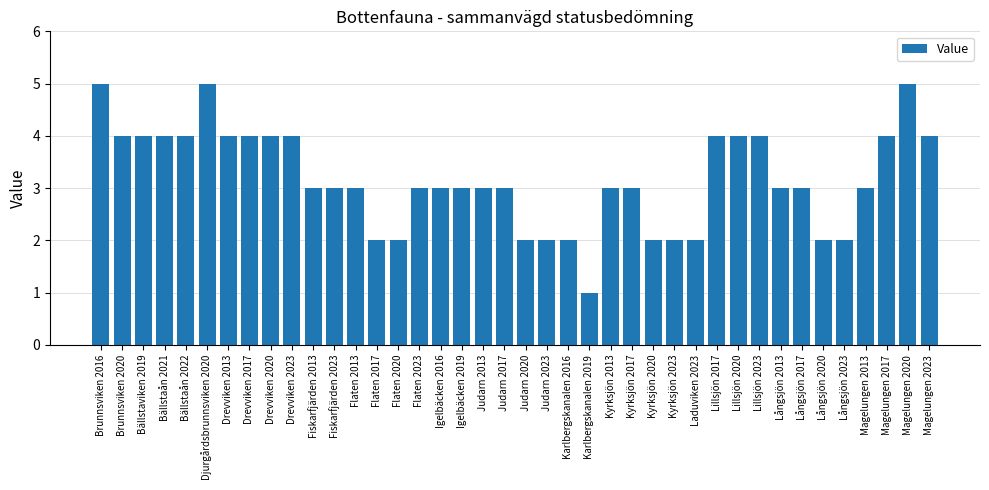

Count the number of categories in the chart.

40